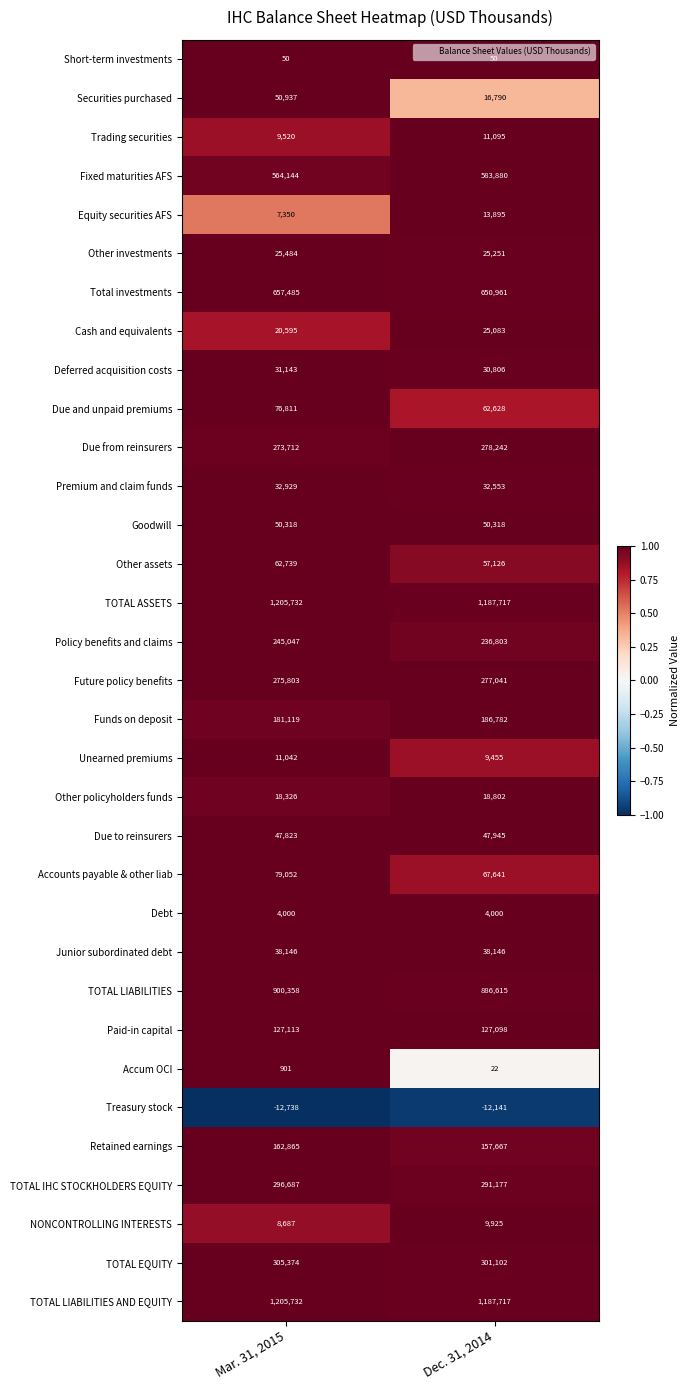

At which label is Accum OCI closest to 461?

Dec. 31, 2014